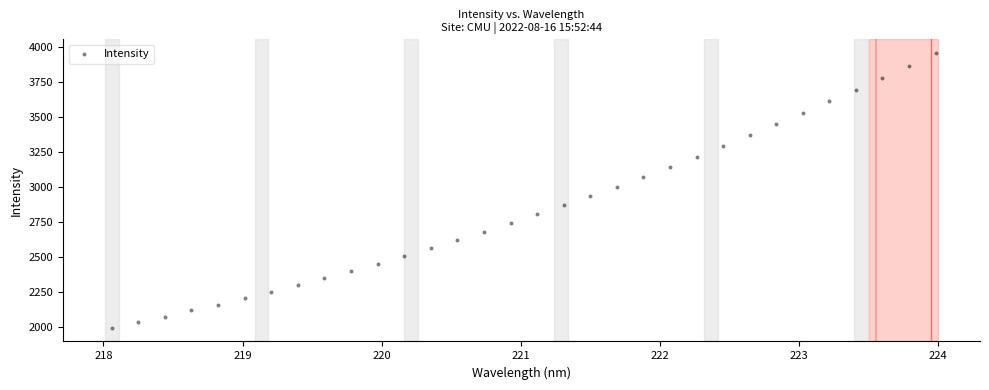

What is the range of Y values (max minus min)?

1967.6